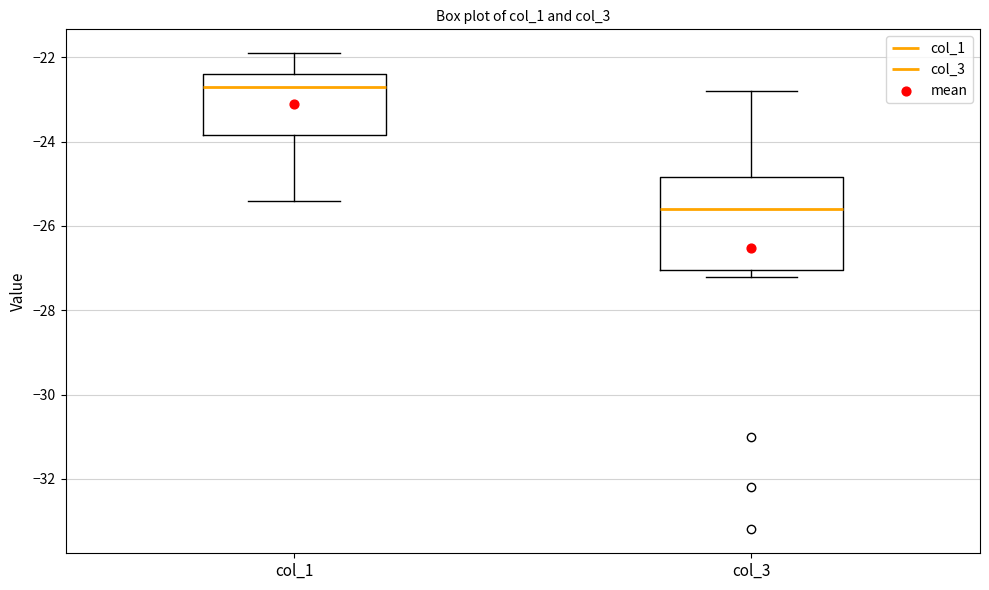

Where is the lower edge of the box for col_3 on the y-axis? The values are not printed on the chart, so give them approximately, as read against the axis.

-27.0